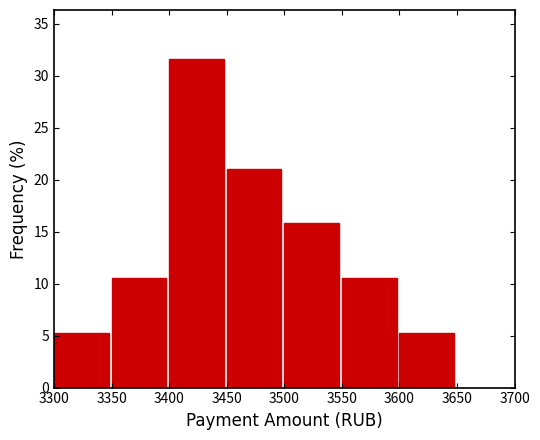

Which range on the x-axis has the tallest bar?

3400 to 3450